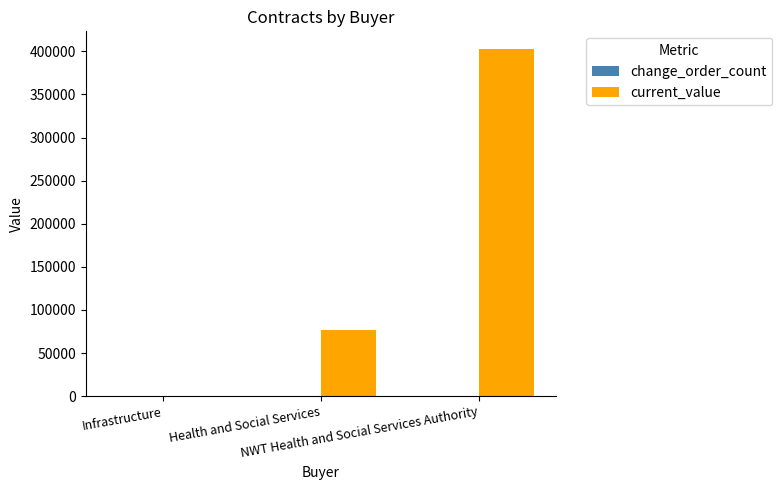

What is the maximum value shown in the chart?

403081.6